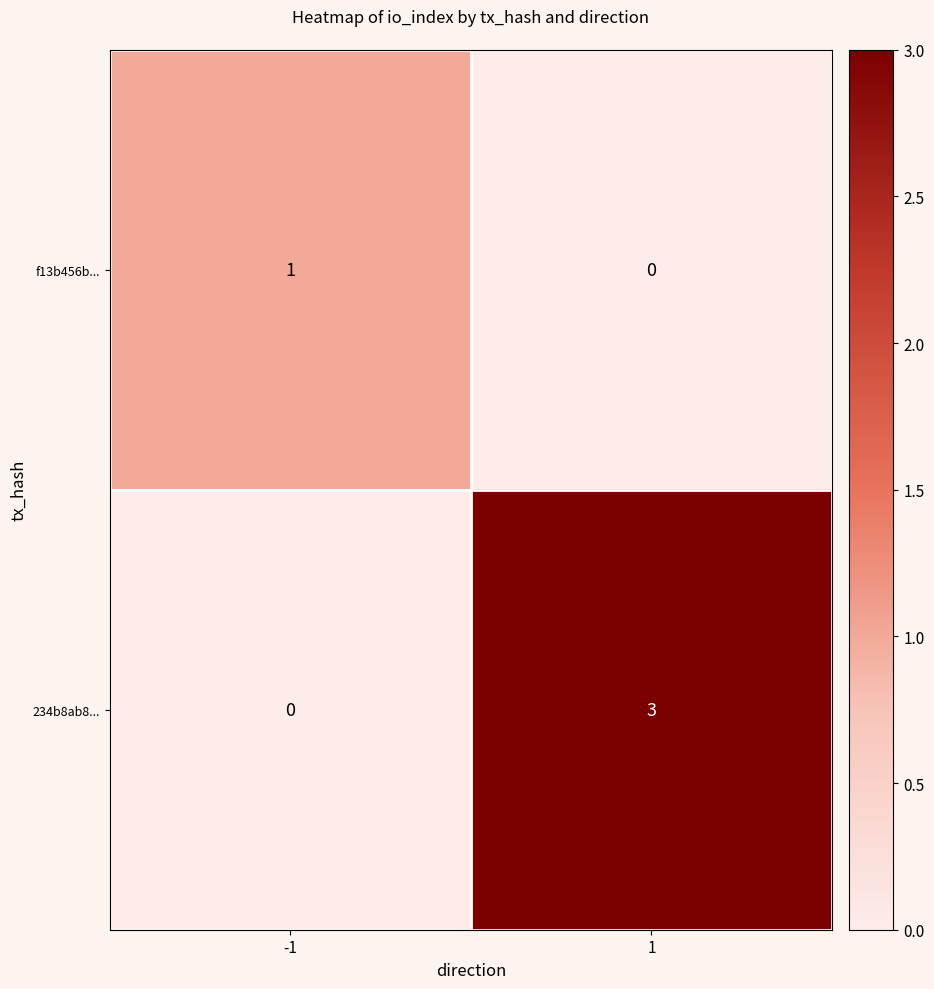

True or false: f13b456b... has a value of 0 at 1.

True